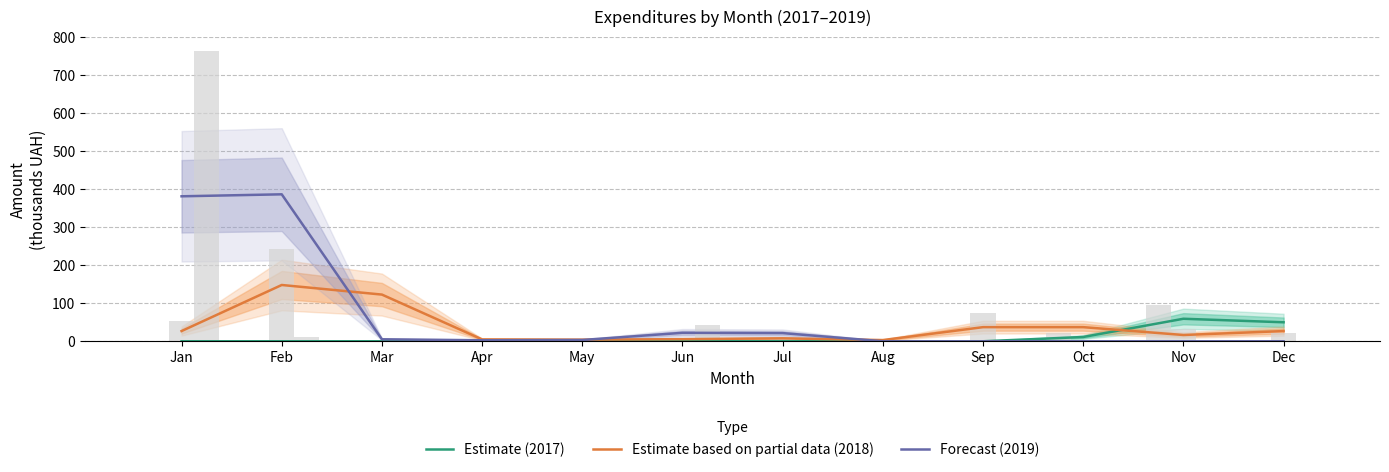

How many values in the Estimate (2017) series exceed 0?

3